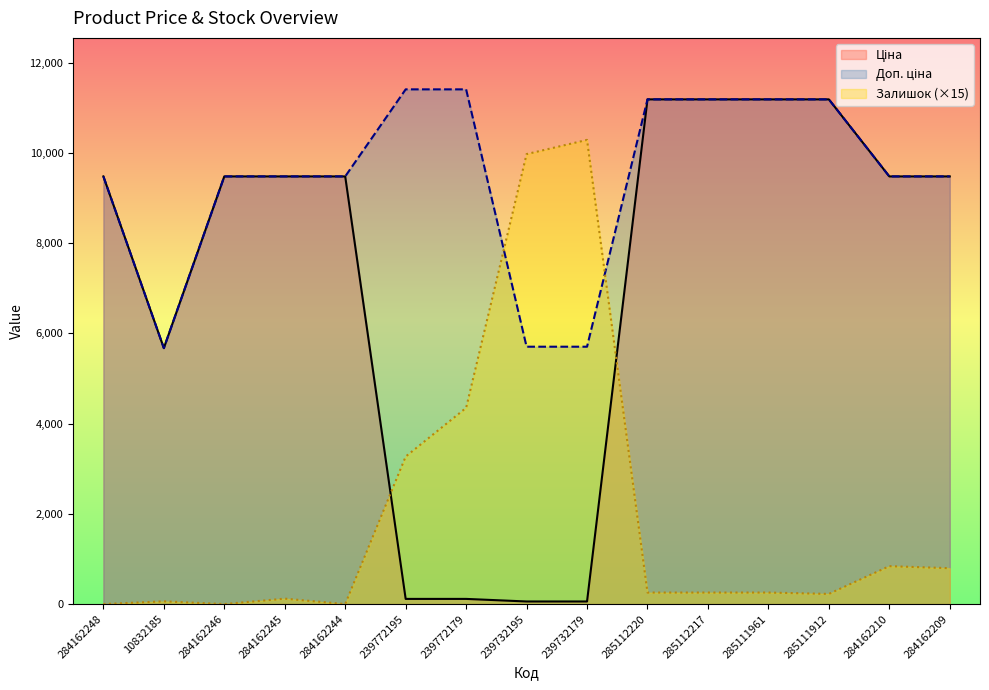

What is the label of the 3rd point from the right?

285111912